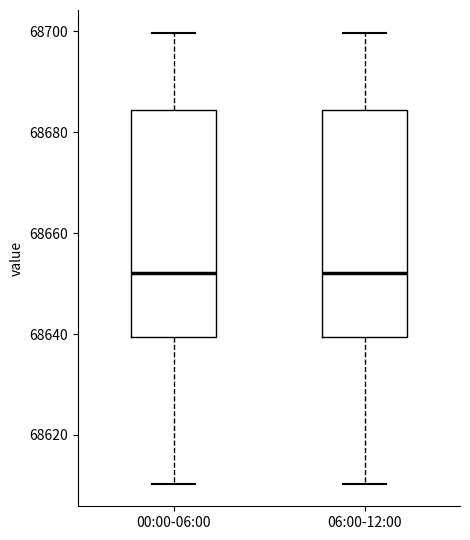

Where is the upper edge of the box for 00:00-06:00 on the y-axis? The values are not printed on the chart, so give them approximately, as read against the axis.

68684